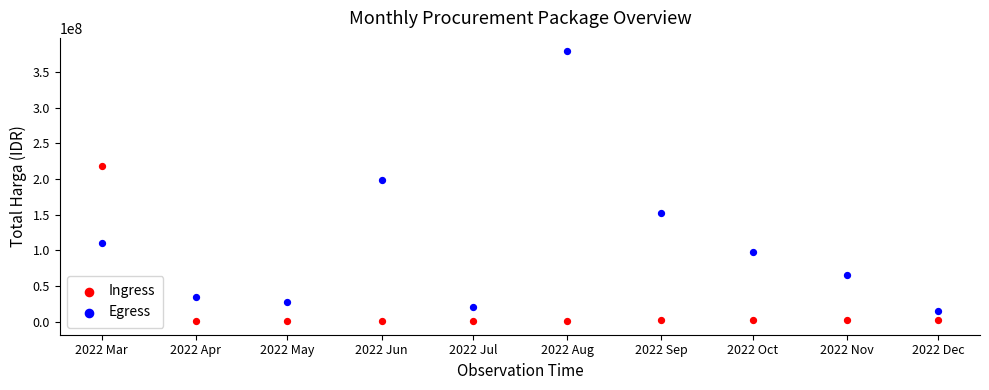

Across all data points, what is the range of Y values (max minus min)?

378545614